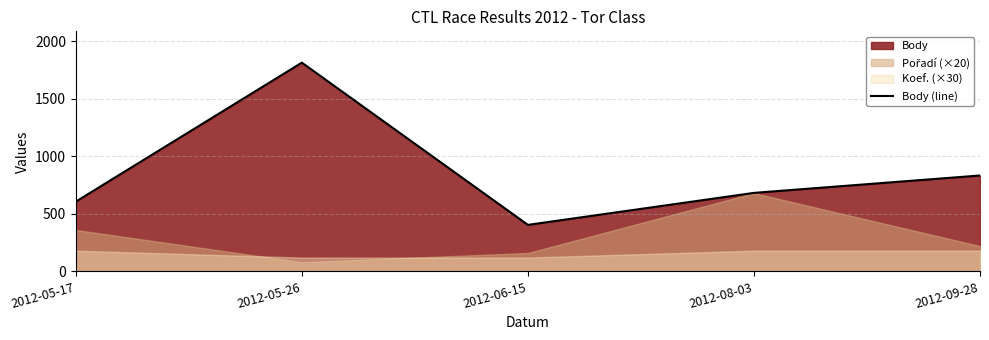

What is the change in value from 2012-05-26 to 2012-09-28?

-980